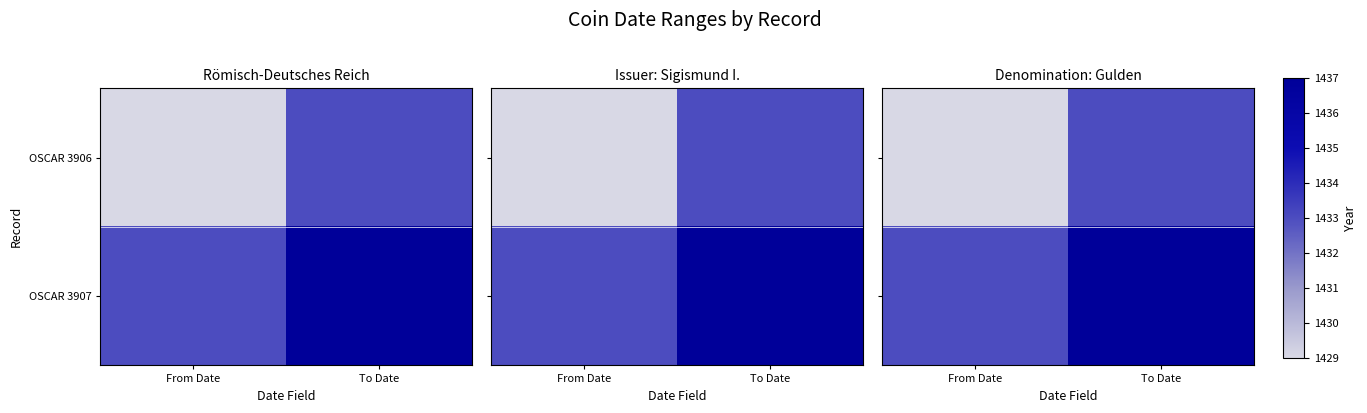

Which category has the highest value across all series?

To Date